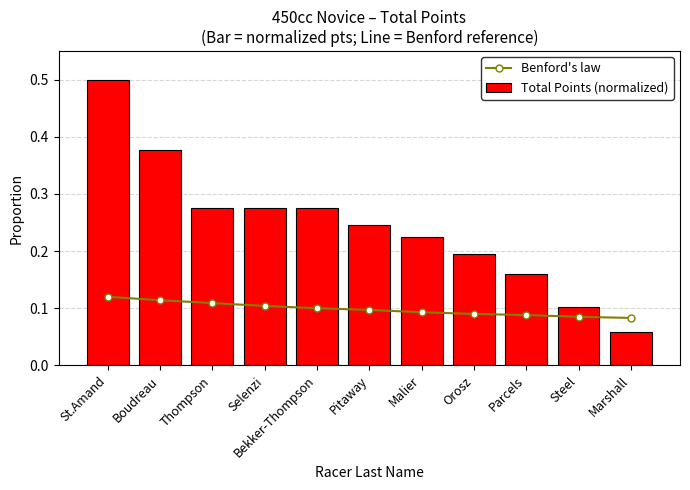

True or false: Benford's law has a value of 0.1 at Thompson.

False